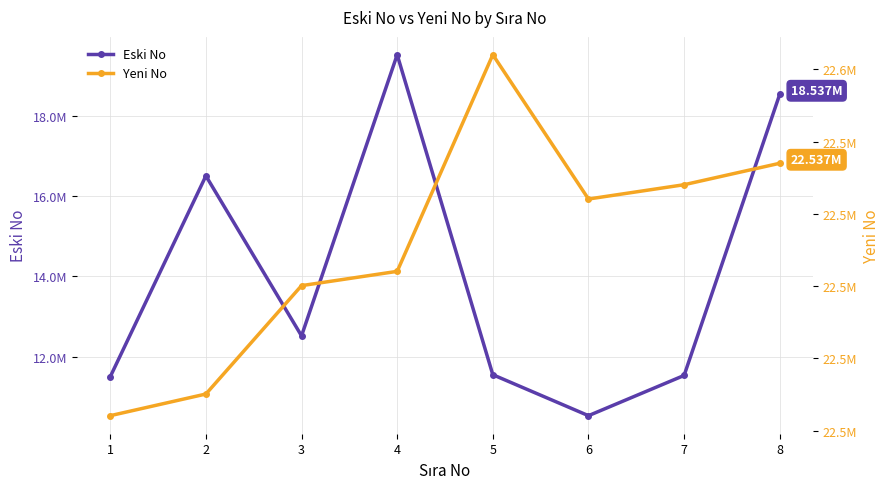

At which label does Yeni No first exceed 22532059?

5